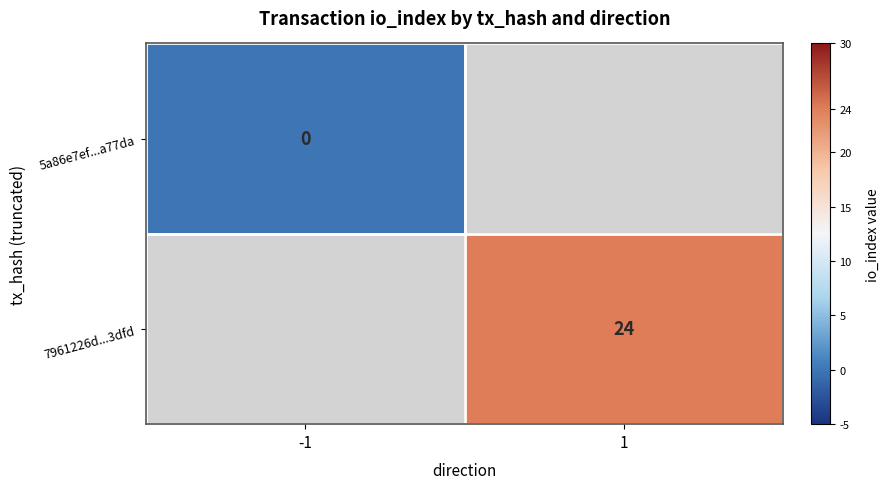

The 7961226d...3dfd series shows 11 at 1. True or false?

False